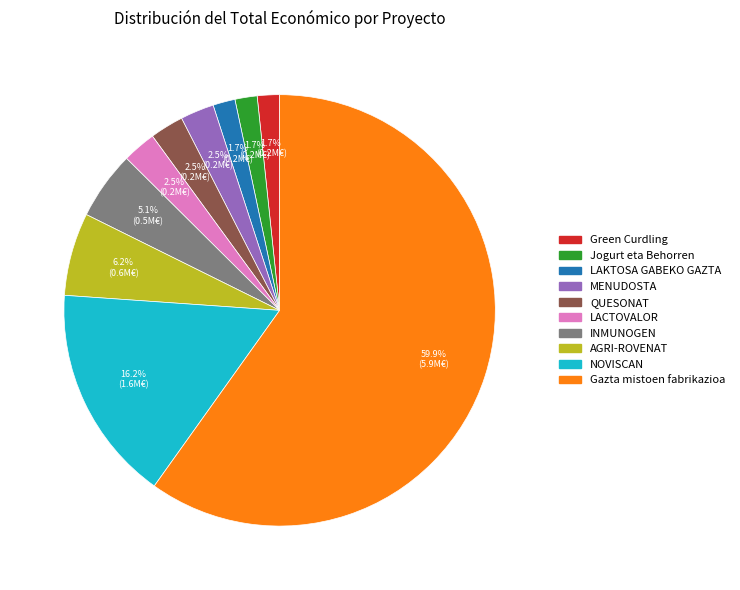

How many segments does this pie chart have?

10